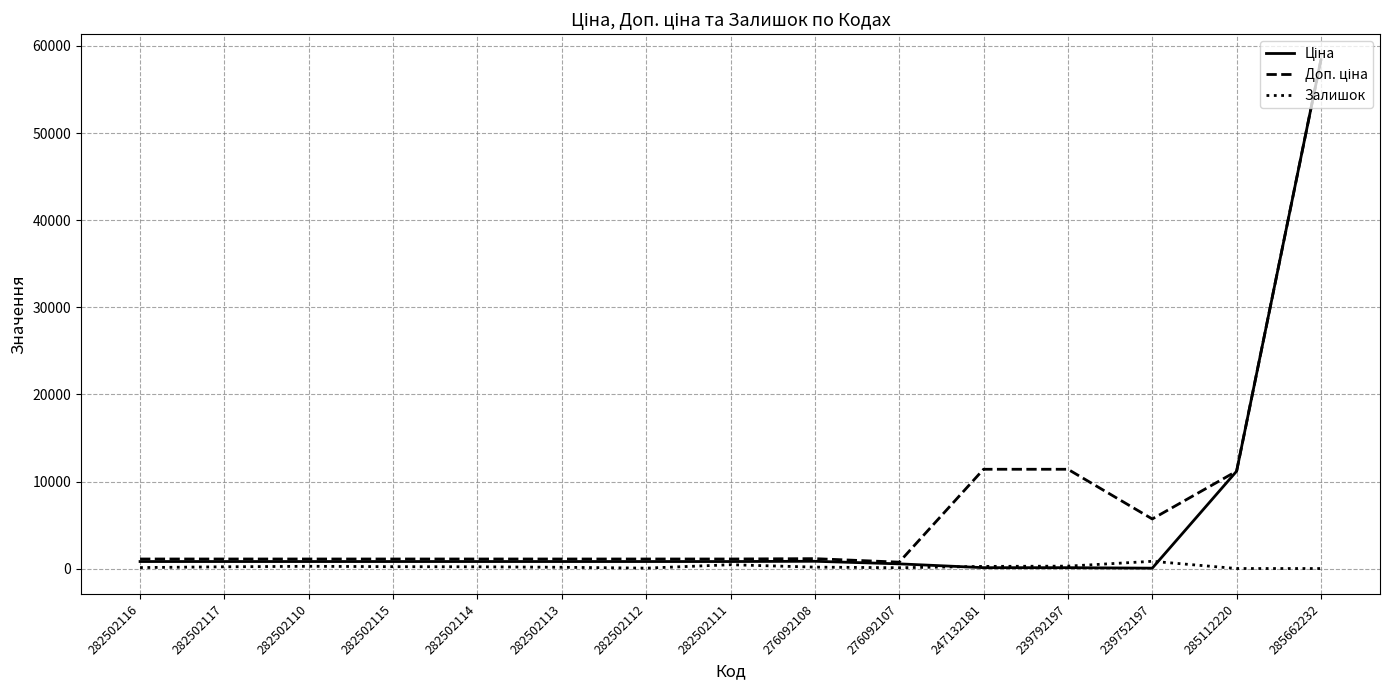

Is it true that Залишок equals 214.0 at 282502114?

True